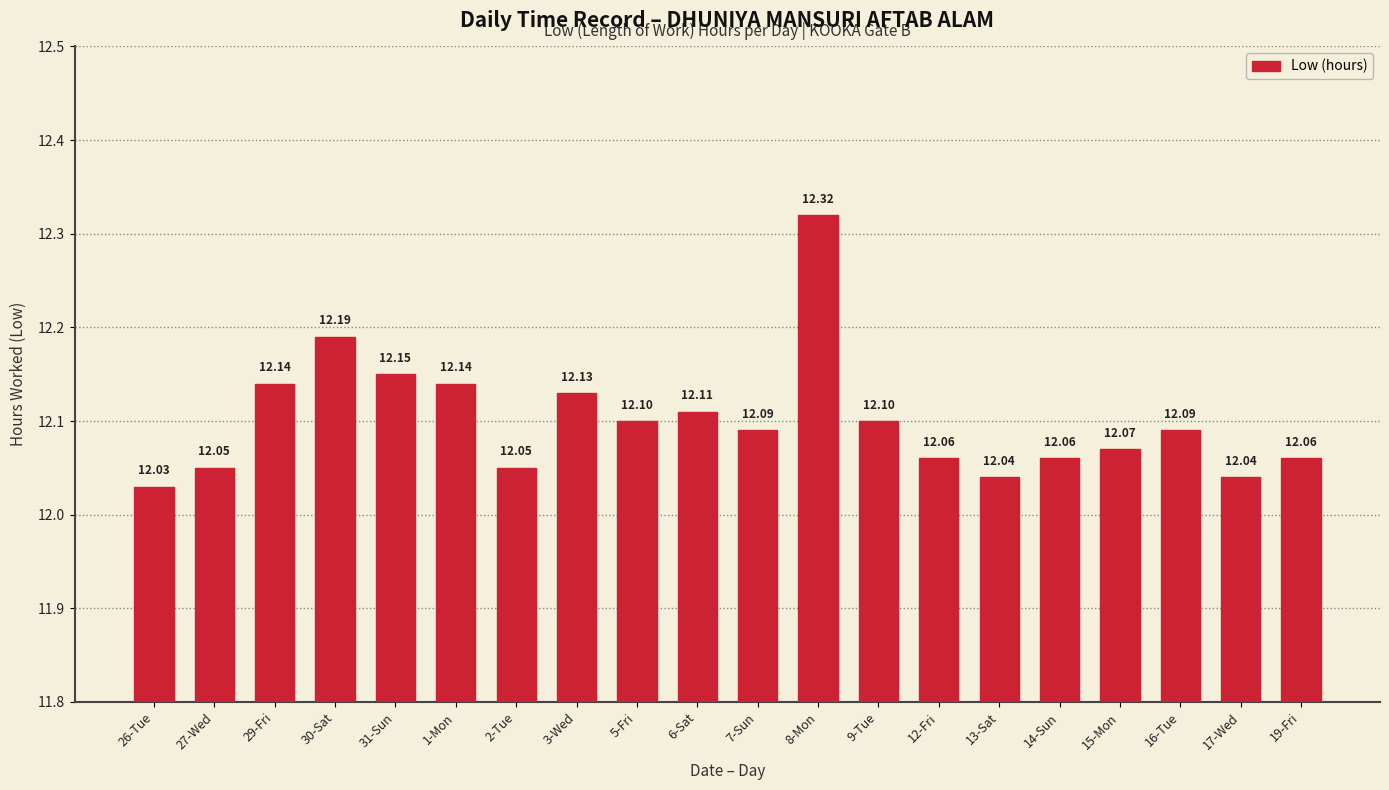

Approximately how many times larger is the value at 8-Mon compared to 1-Mon?

1.0